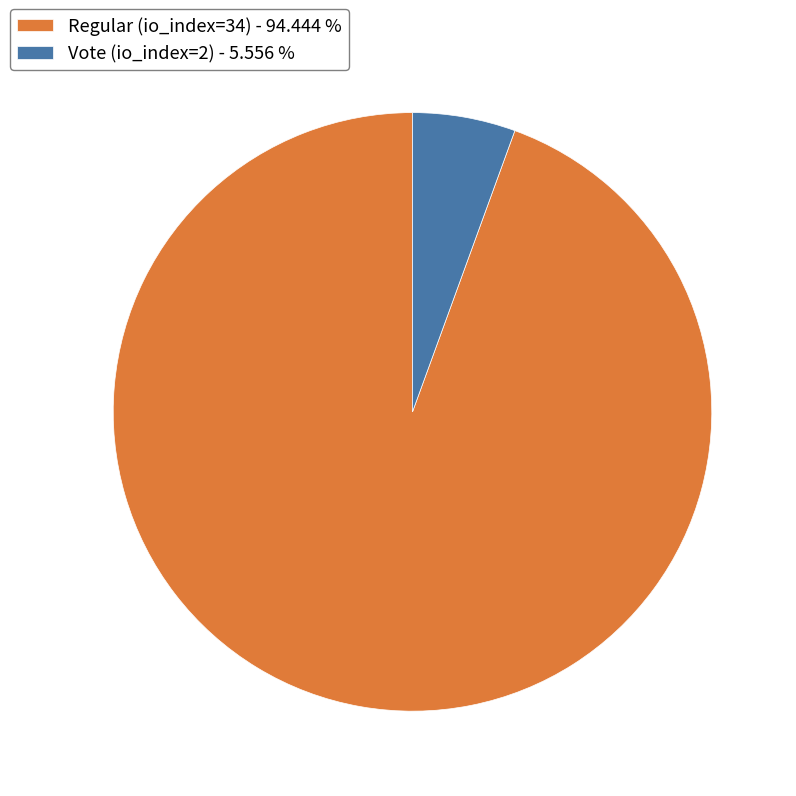

Between Vote (io_index=2) - 5.556 % and Regular (io_index=34) - 94.444 %, which is larger?

Regular (io_index=34) - 94.444 %